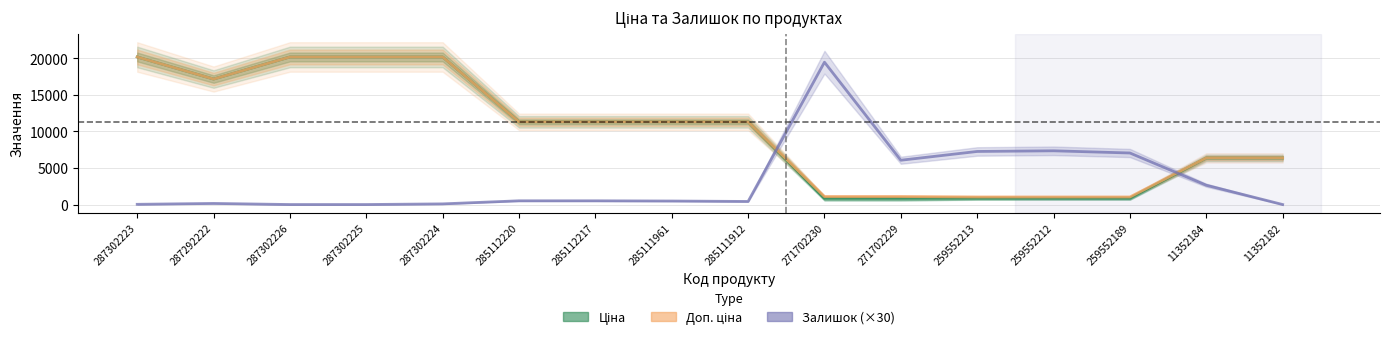

What is the average value of the Ціна series?

10013.3